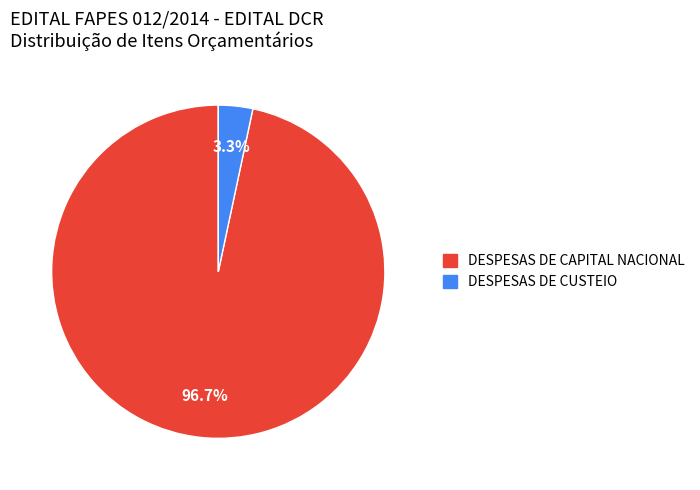

To the nearest percent, what is the difference between the largest and smallest slice percentages?

93%